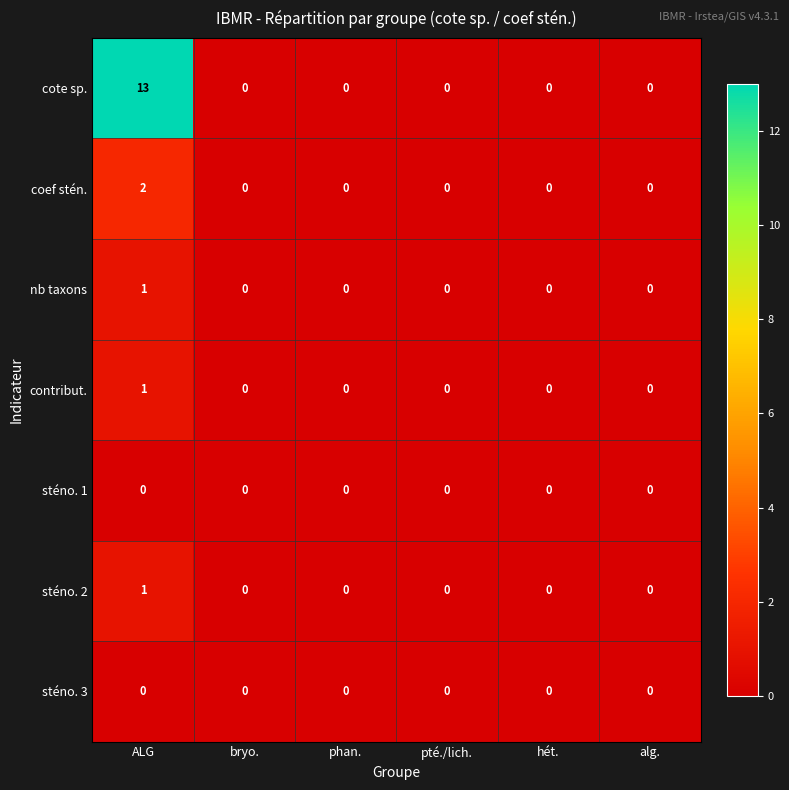

The nb taxons series shows 0 at alg.. True or false?

True